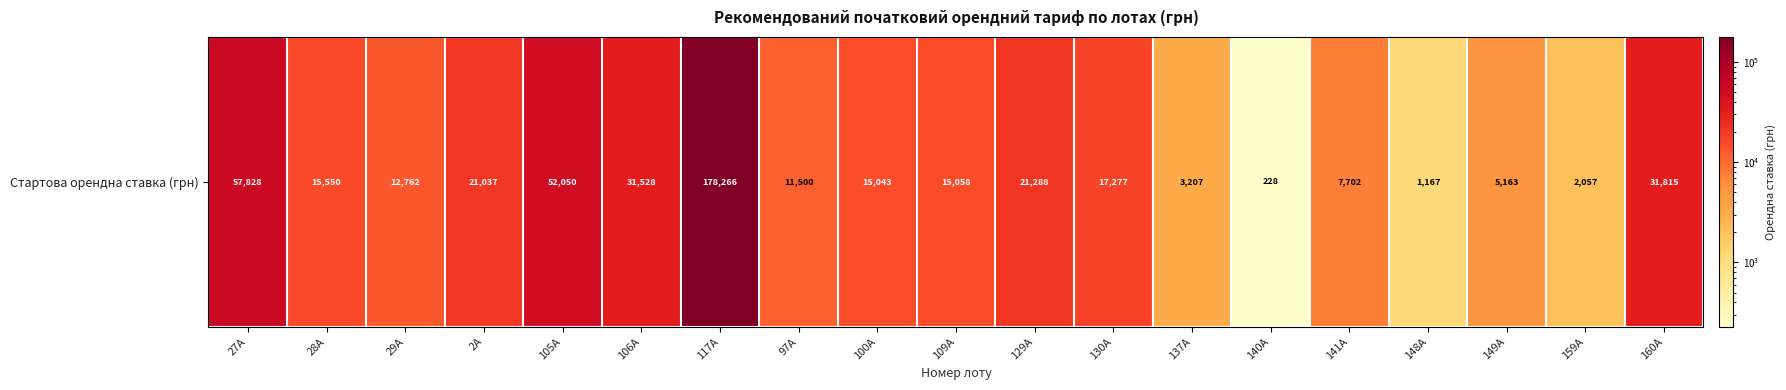

What is the smallest value displayed?

227.9